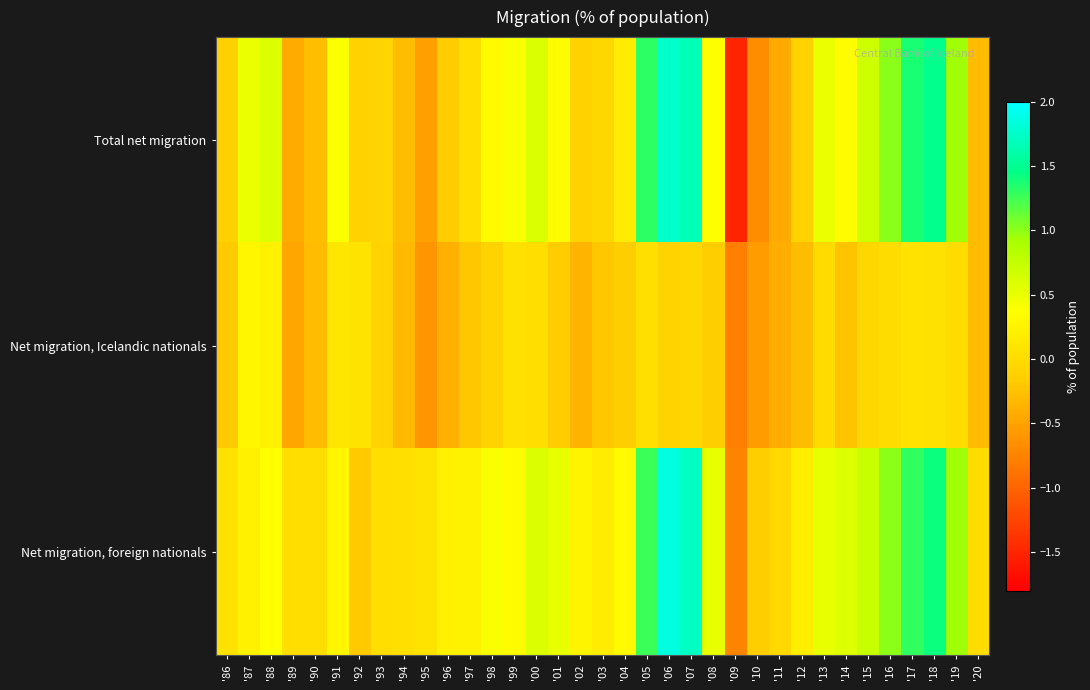

Rank the series at '11 from lowest to highest value.

Total net migration, Net migration, Icelandic nationals, Net migration, foreign nationals